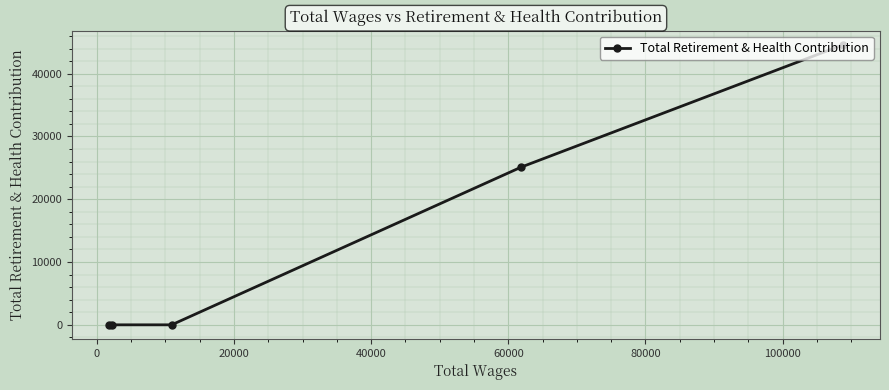

What is the greatest value displayed?

44616